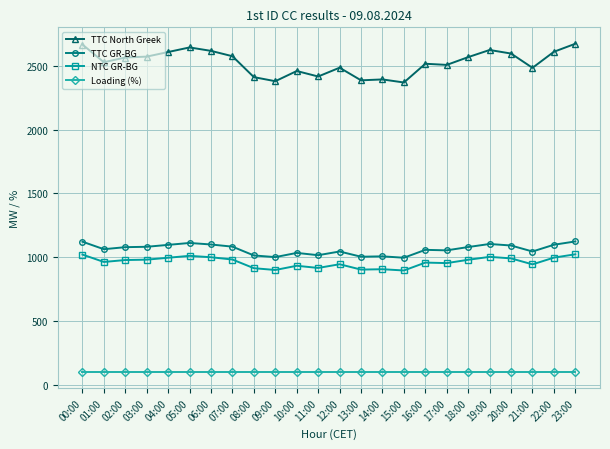

What is the spread (max minus min) of values at 13:00?

2287